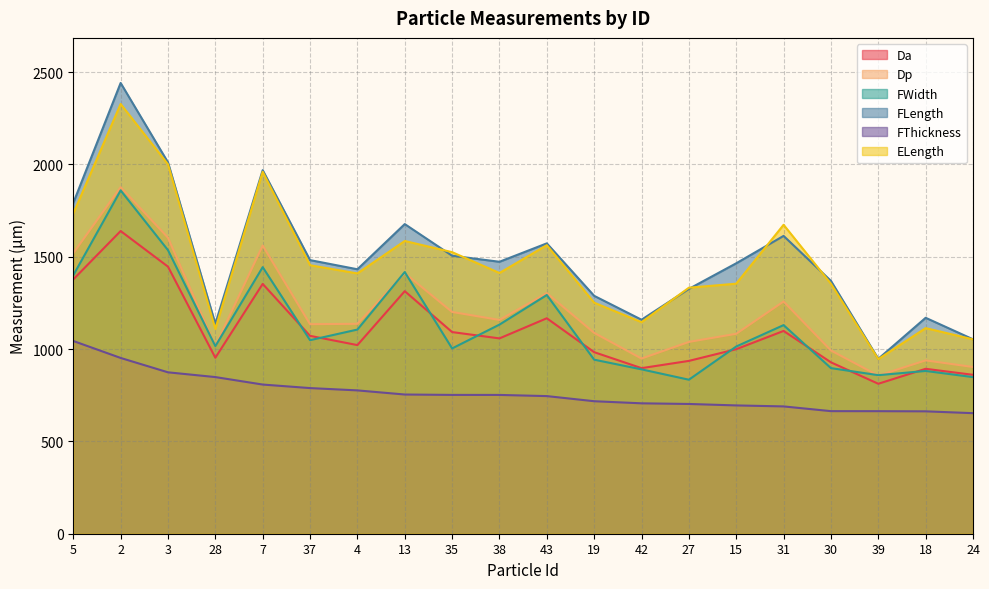

How many lines are shown in the chart?

6